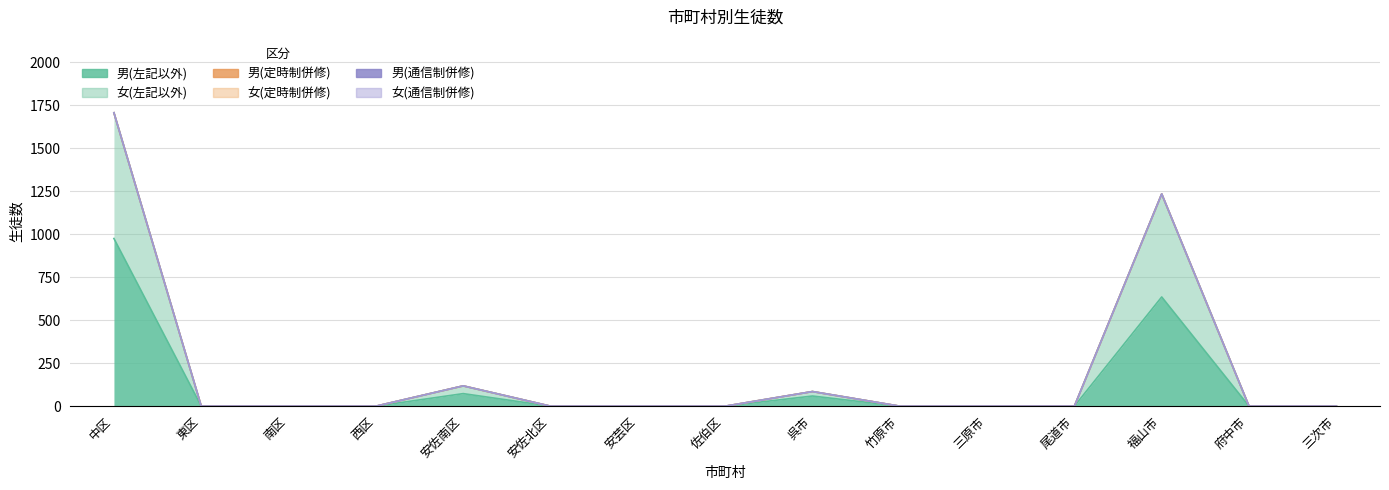

How many series are shown in this chart?

6